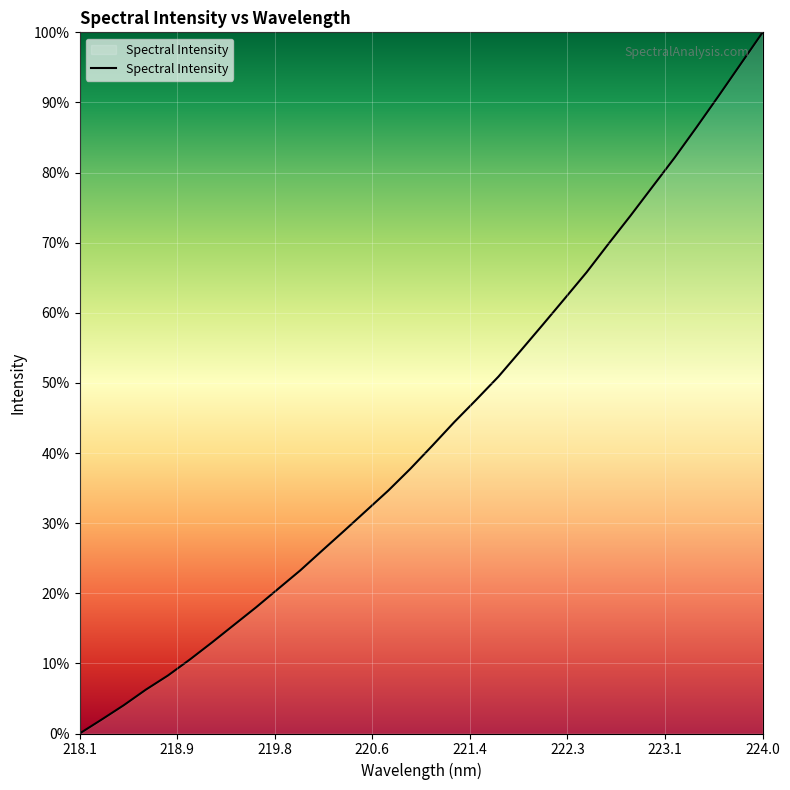

Reading left to right, list all the values displayed in this chart.

0.0	2.0	4.0	6.2	8.3	10.6	13.0	15.5	18.0	20.6	23.2	26.1	28.9	31.8	34.7	37.8	41.1	44.4	47.6	50.9	54.6	58.3	62.0	65.8	69.9	73.9	78.0	82.1	86.5	90.9	95.5	100.0